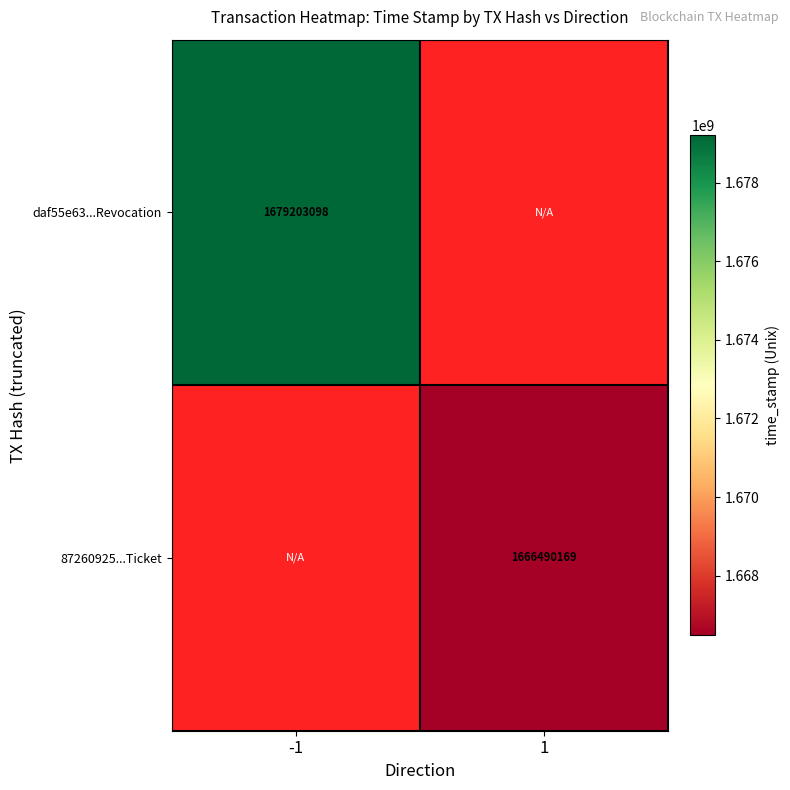

Is it true that 87260925...Ticket equals 1666490169 at 1?

True